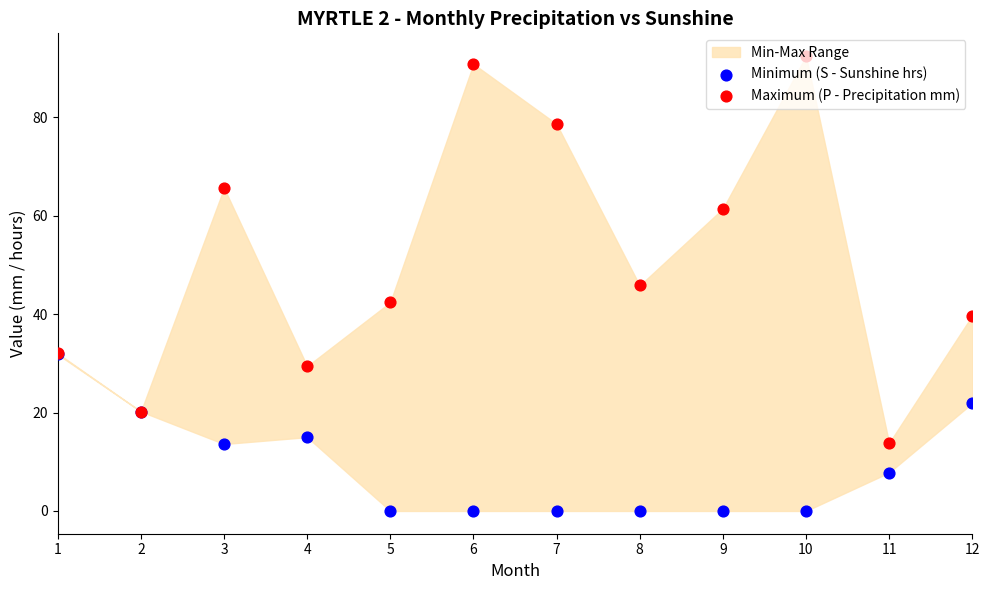

At which category is the sum across all series the highest?

10